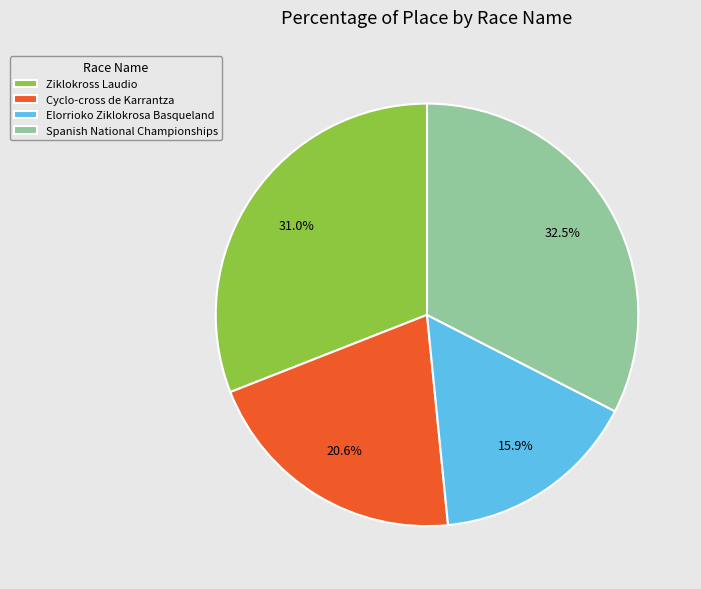

To the nearest percent, what percentage of the pie is Cyclo-cross de Karrantza?

21%